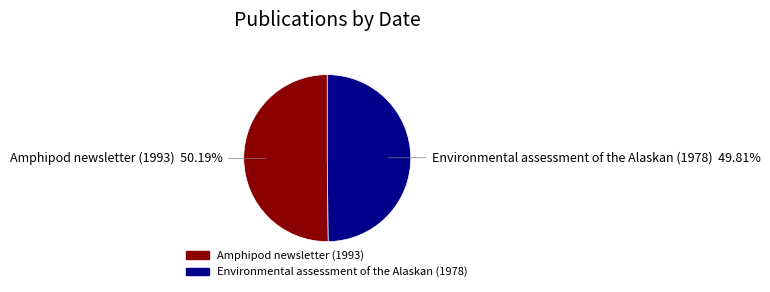

What percentage is NOT represented by Amphipod newsletter (1993)?

49.8%